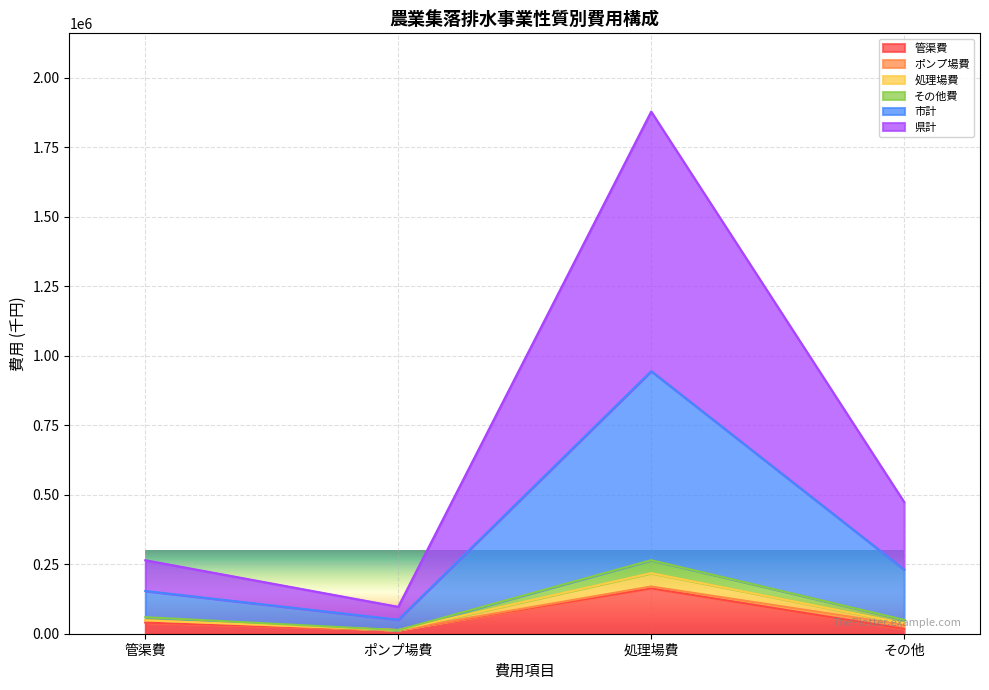

Which category has the highest value in the 管渠費 series?

処理場費